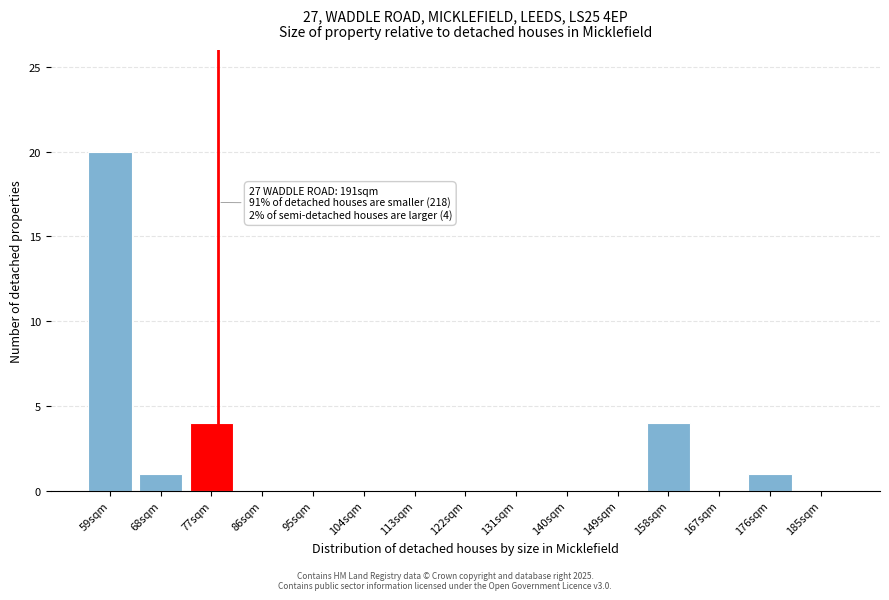

Reading left to right, transcribe all the data shown in this chart.

59sqm=20	68sqm=1	77sqm=4	86sqm=0	95sqm=0	104sqm=0	113sqm=0	122sqm=0	131sqm=0	140sqm=0	149sqm=0	158sqm=4	167sqm=0	176sqm=1	185sqm=0